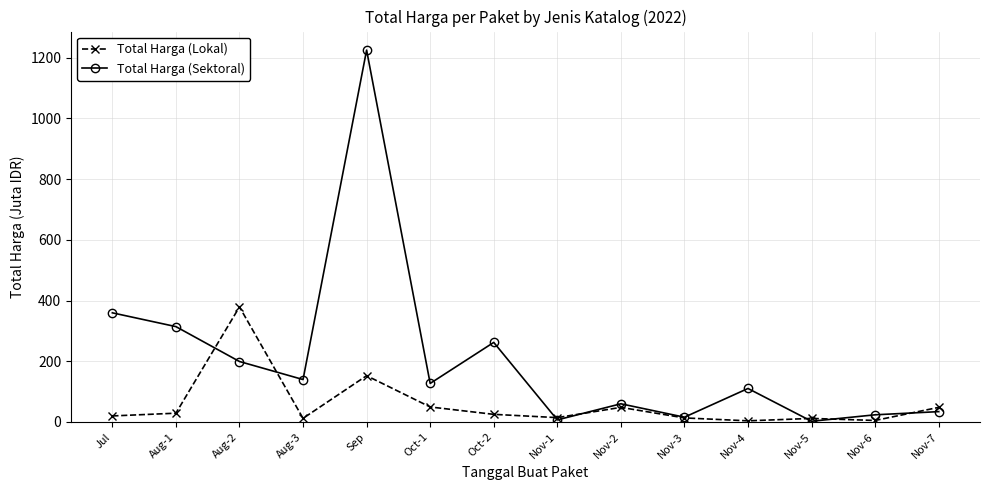

How many series are shown in this chart?

2